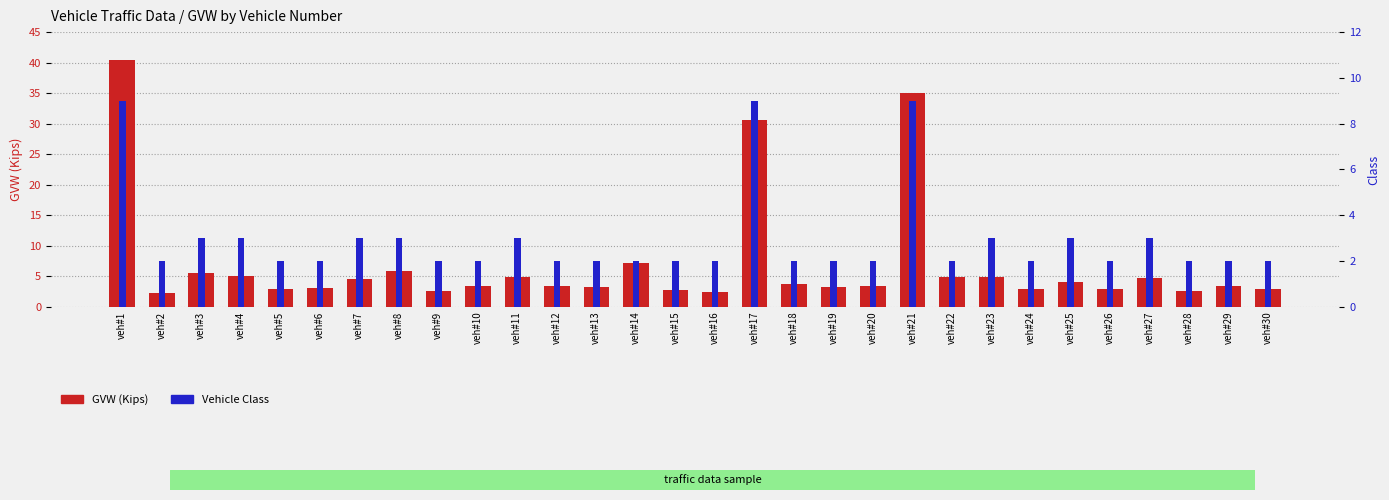

Which category has the highest value in the GVW (Kips) series?

veh#1